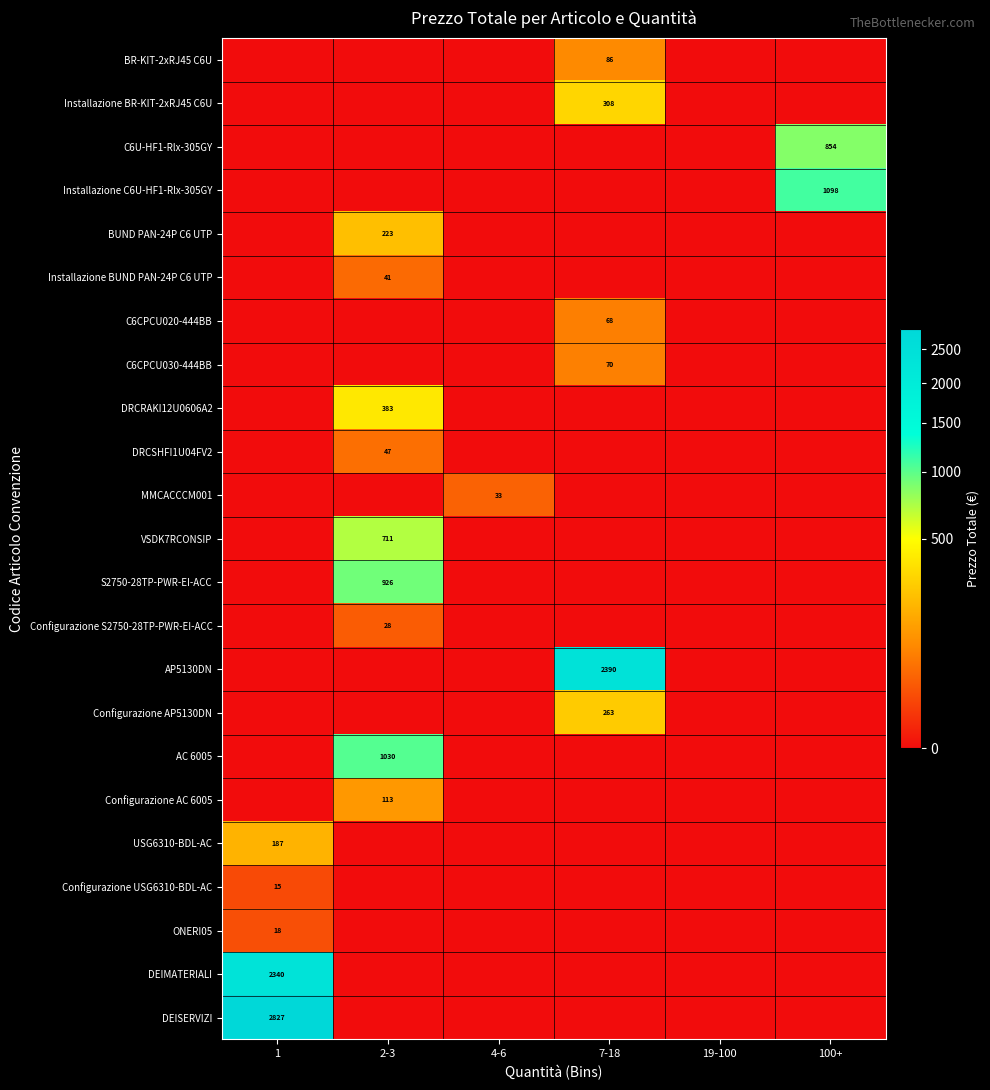

What is the total value across all series at 2-3?

3501.3